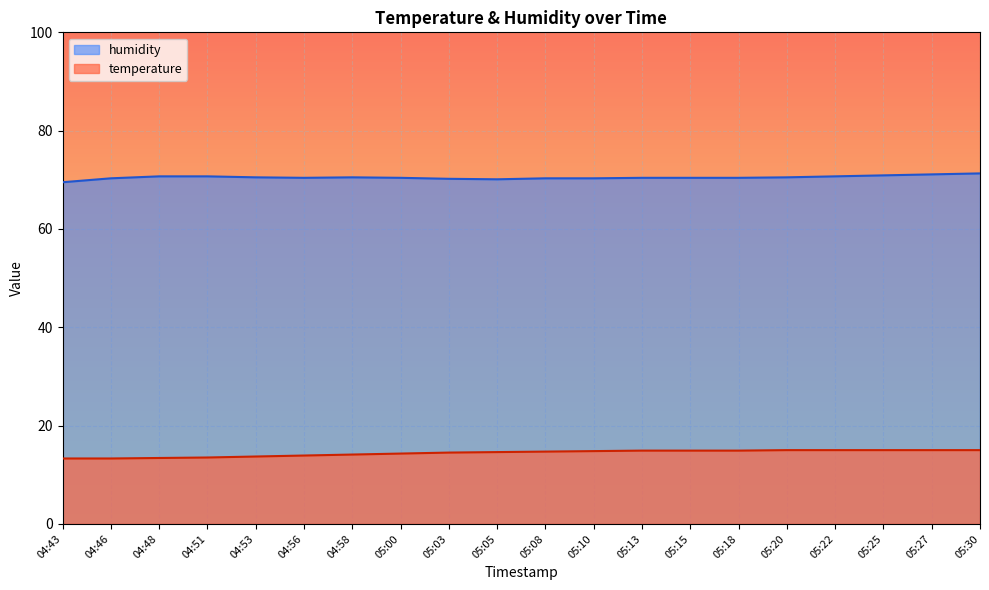

What are all the series names shown in the legend?

humidity, temperature